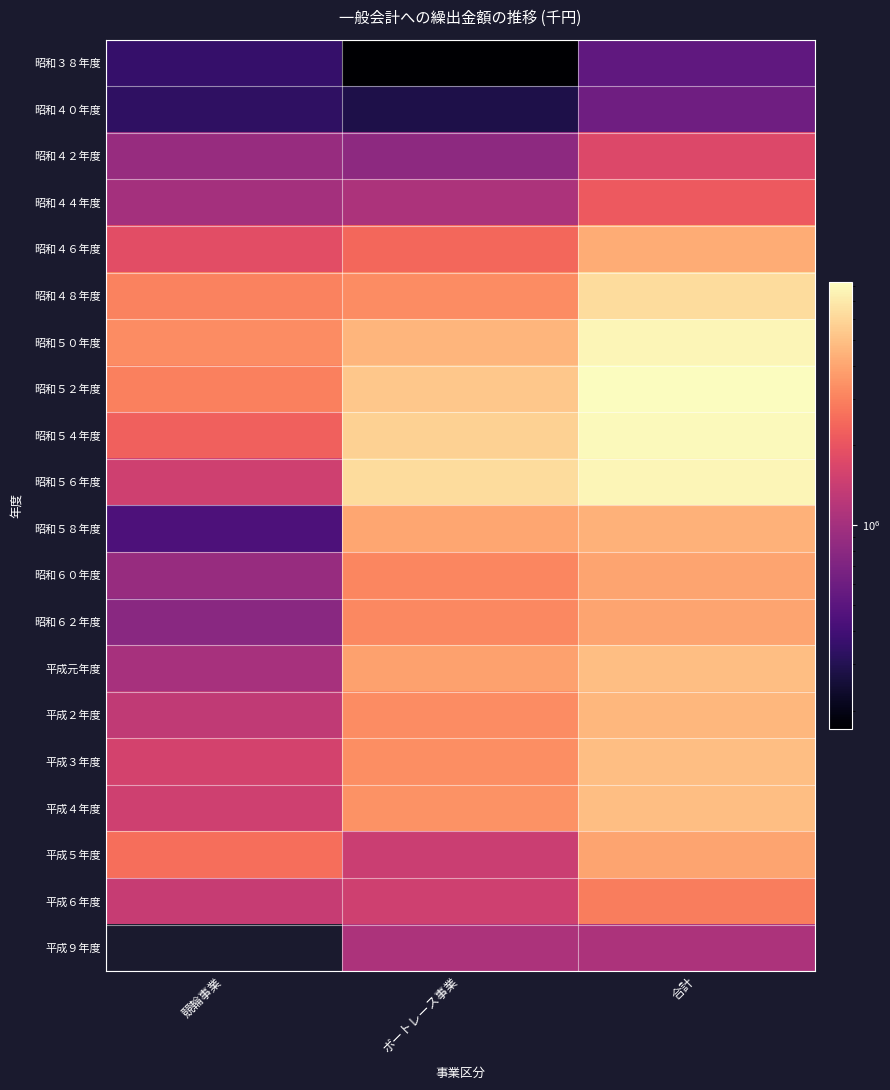

What is the spread (max minus min) of values at 競輪事業?

2918000.0